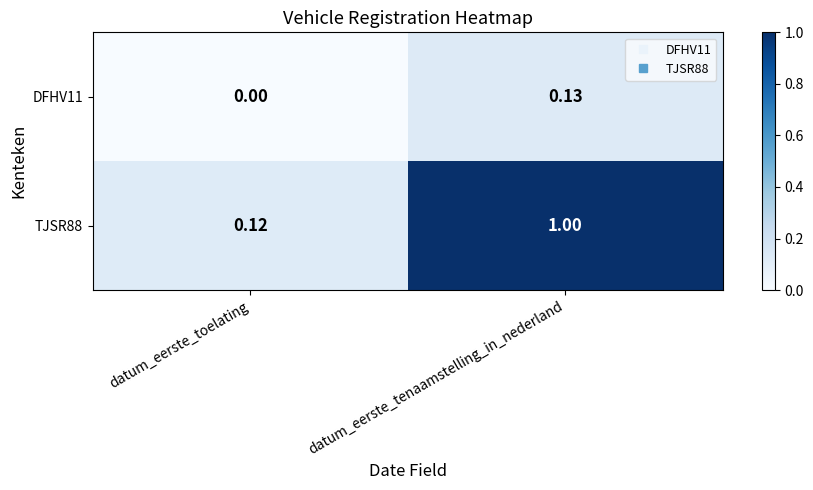

At which label does DFHV11 reach its peak?

datum_eerste_tenaamstelling_in_nederland